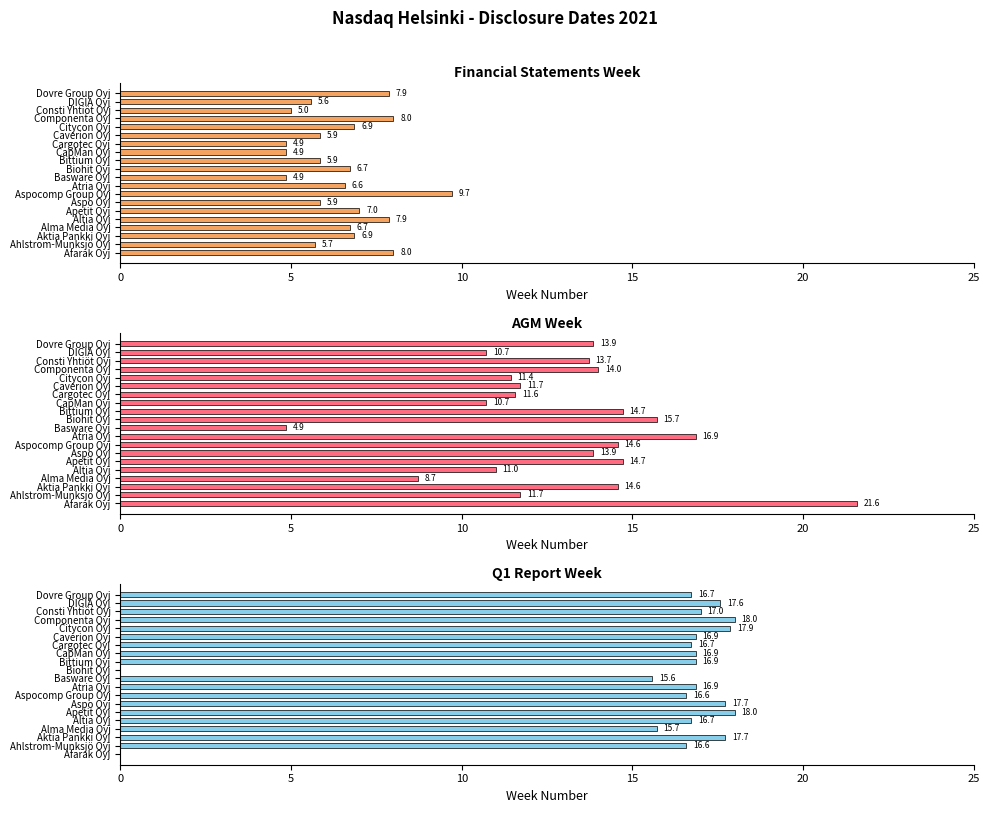

What are all the series names shown in the legend?

Financial Statements Week, AGM Week, Q1 Report Week